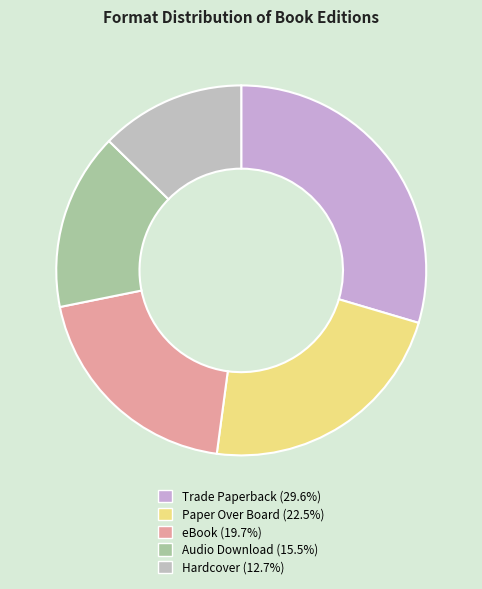

To the nearest percent, what percentage of the pie is Audio Download?

15%